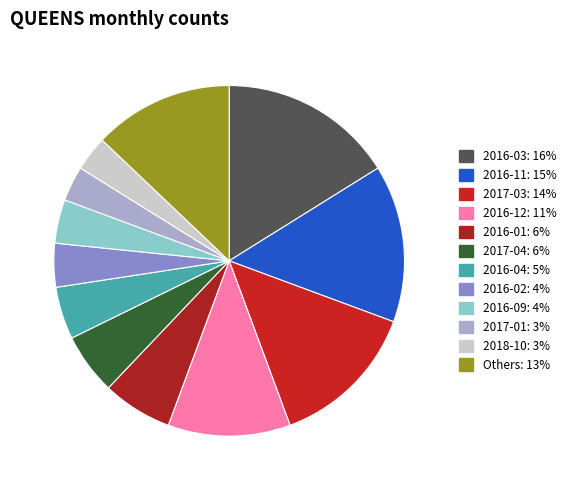

How many segments does this pie chart have?

12